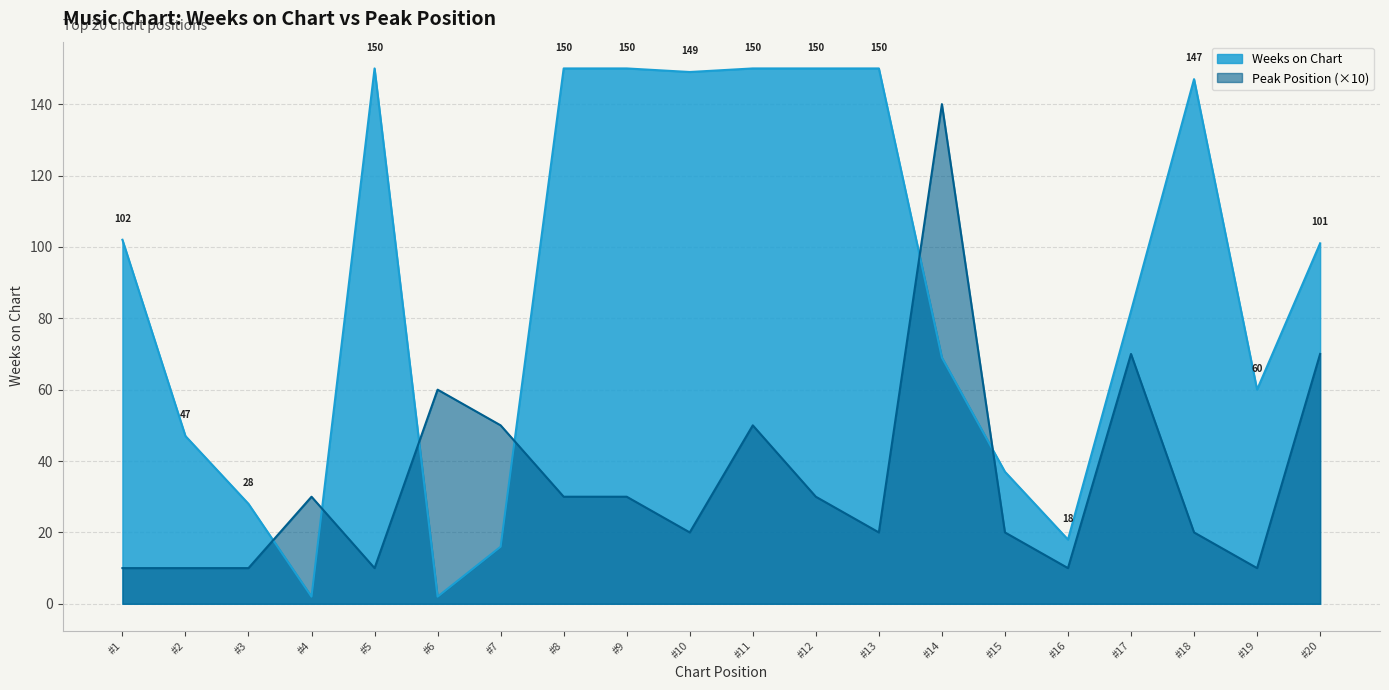

Which series has the largest total across all categories?

Weeks on Chart